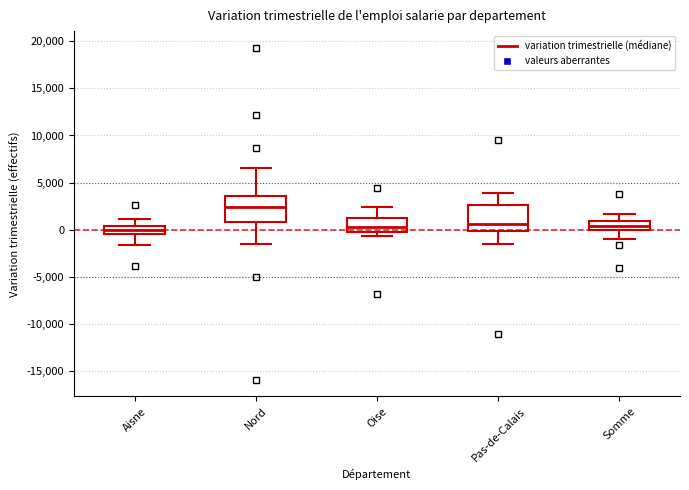

Reading left to right, read every box against the y-axis: the position of its median line, the range the box covers, and the ends of its whiskers. The values are not printed on the chart, so give them approximately, as read against the axis.

Aisne: median 0, box -500 to 500, whiskers -1500 to 1000
Nord: median 2500, box 1000 to 3500, whiskers -1500 to 6500
Oise: median 500, box 0 to 1000, whiskers -500 to 2500
Pas-de-Calais: median 500, box 0 to 2500, whiskers -1500 to 4000
Somme: median 500, box 0 to 1000, whiskers -1000 to 1500